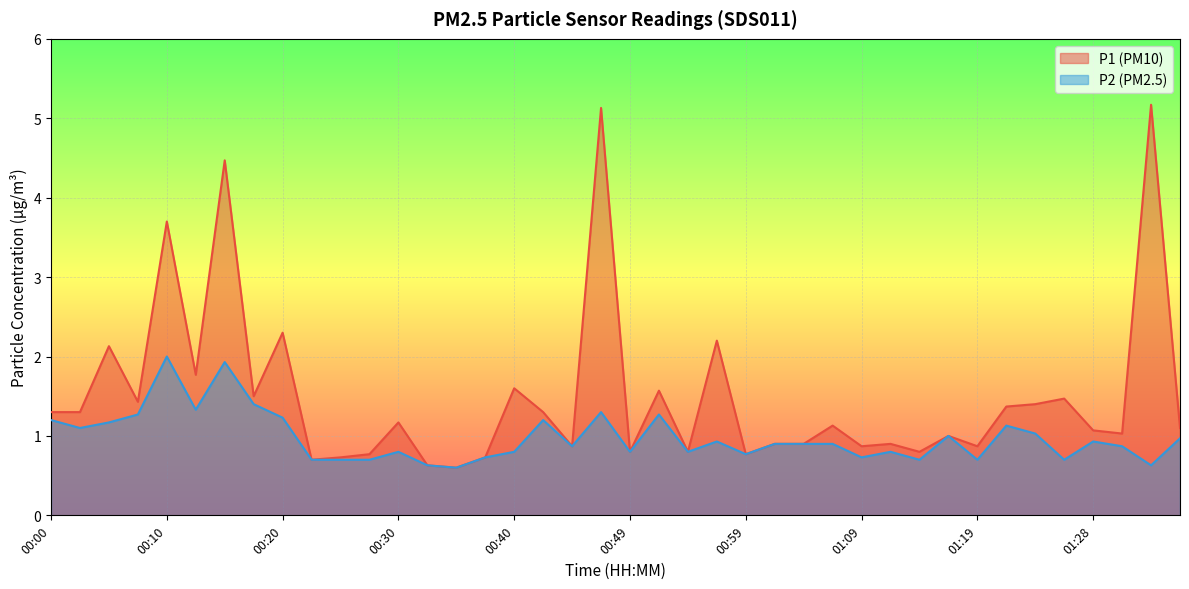

What is the spread (max minus min) of values at 01:09?

0.1